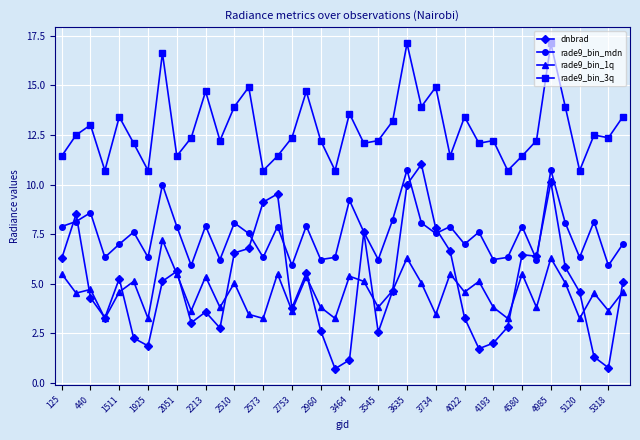

What are all the series names shown in the legend?

dnbrad, rade9_bin_mdn, rade9_bin_1q, rade9_bin_3q